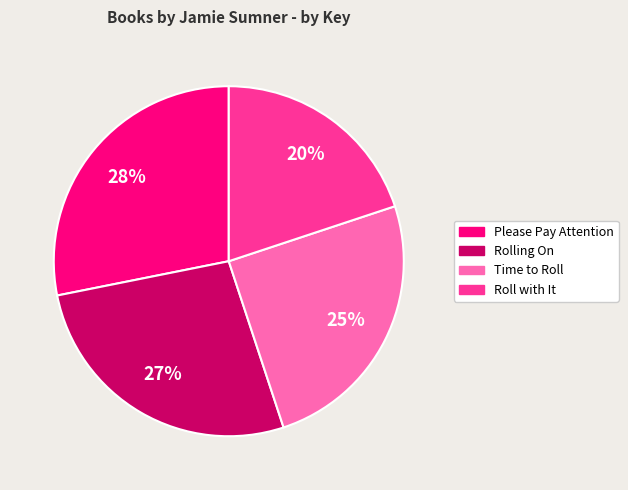

What is the largest slice in the pie chart?

Please Pay Attention